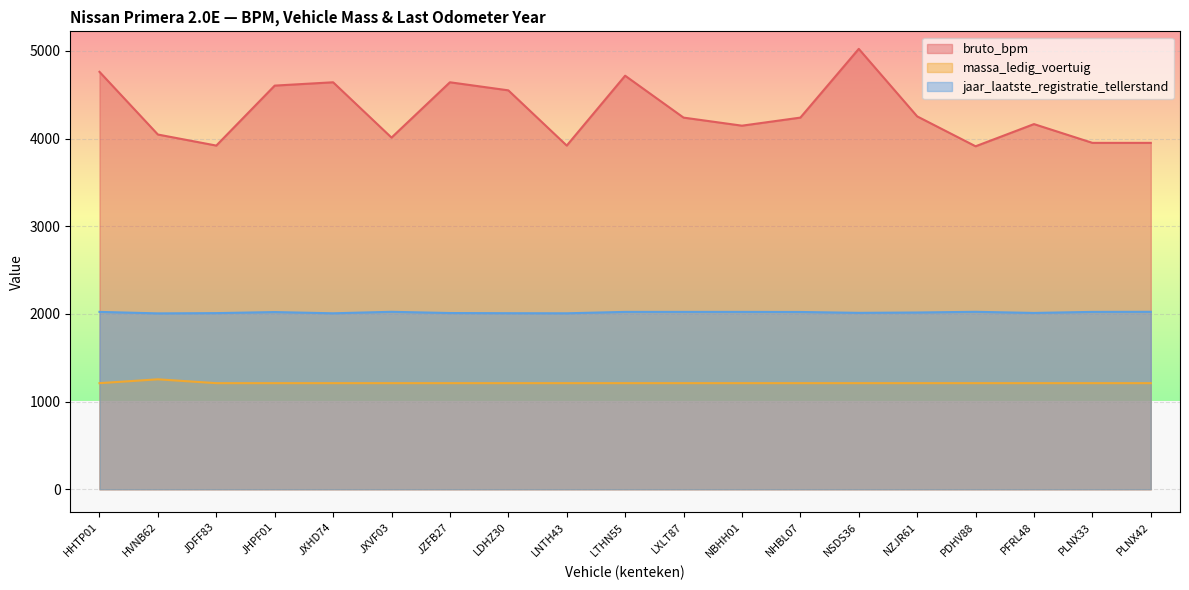

What is the value of the massa_ledig_voertuig point at the 12th from the left?

1210